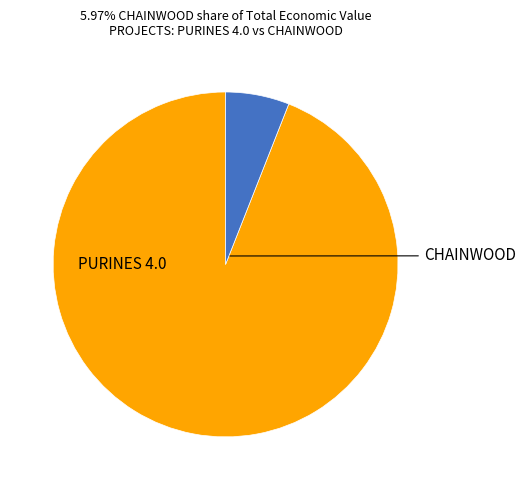

Is there any slice that represents more than half of the pie?

Yes